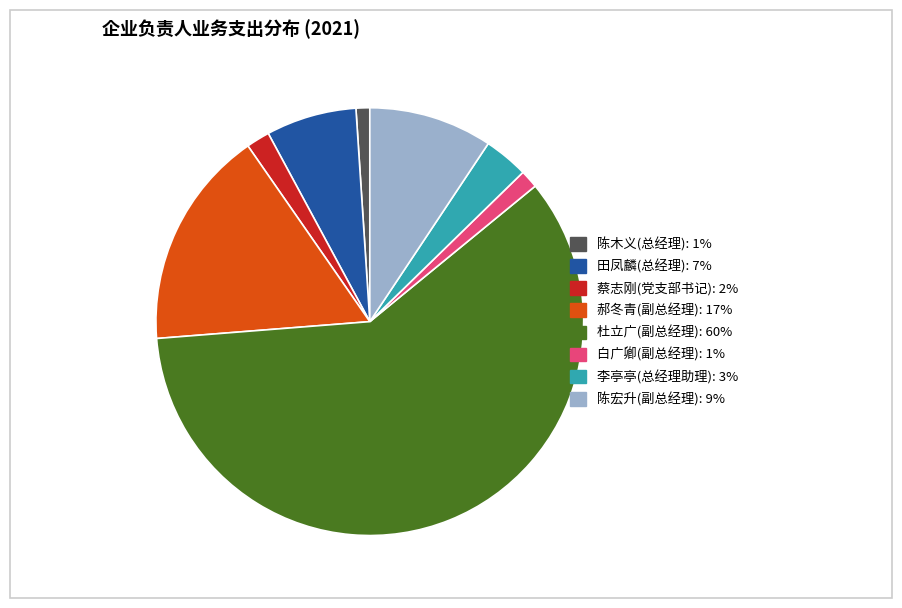

Is it true that 田凤麟(总经理) is 7% of the pie?

True